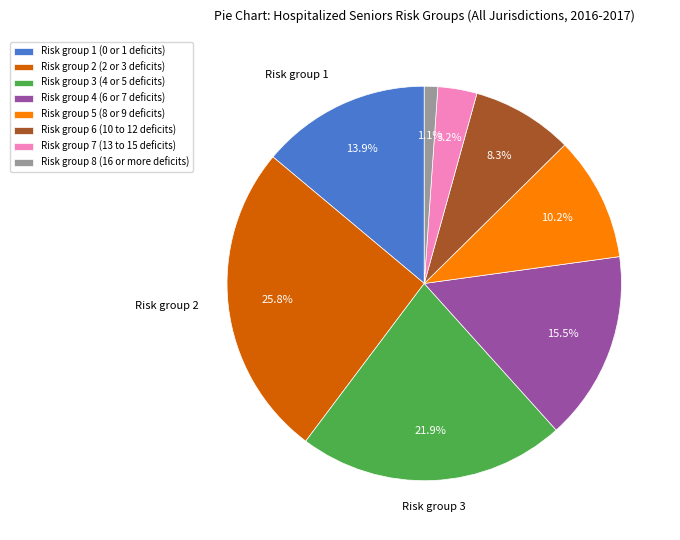

Is Risk group 6 (10 to 12 deficits) the majority of the pie?

No